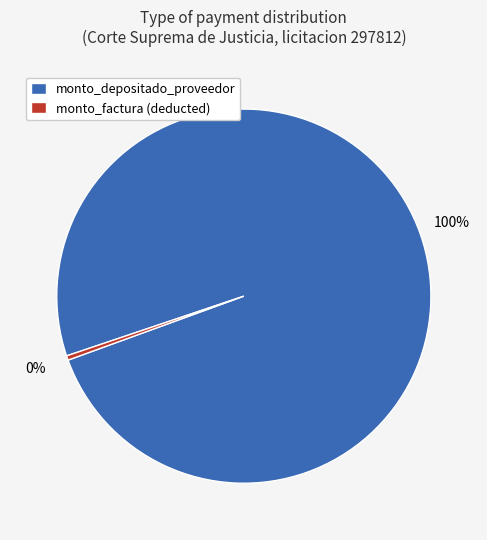

Do monto_depositado_proveedor and monto_factura (deducted) together represent more than half of the pie?

Yes